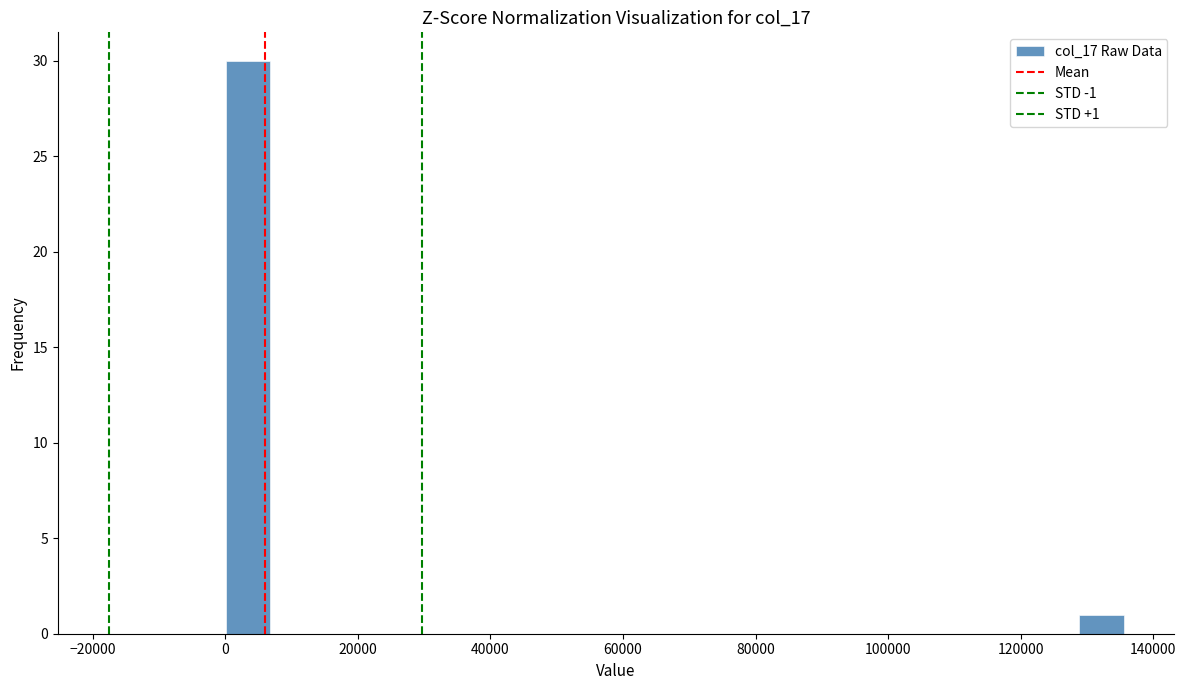

Read against the x-axis, roughly where is the centre of the tallest bar?

4000